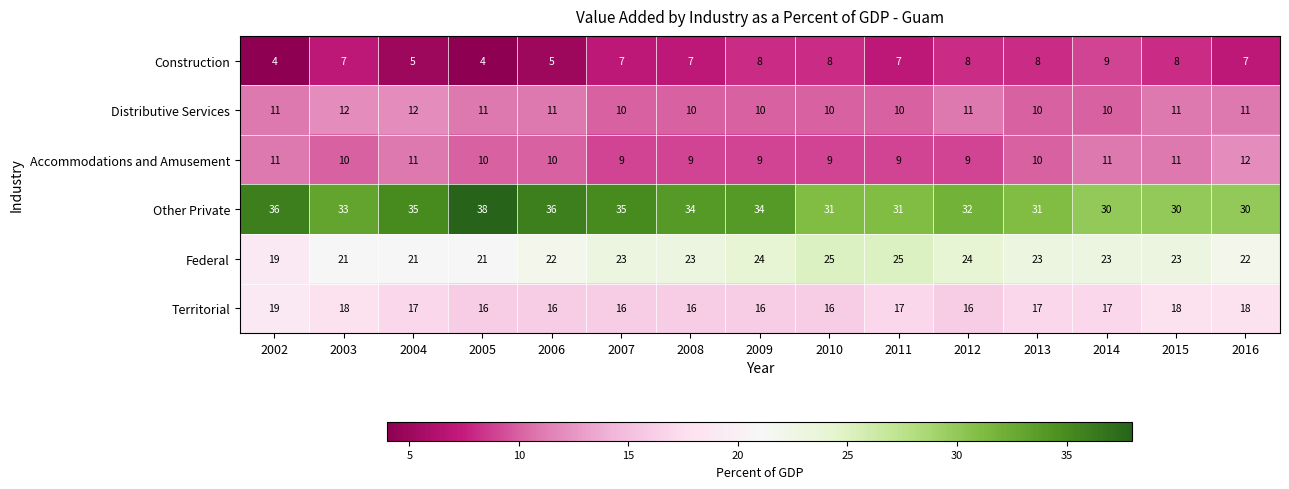

Is it true that Accommodations and Amusement equals 3 at 2011?

False